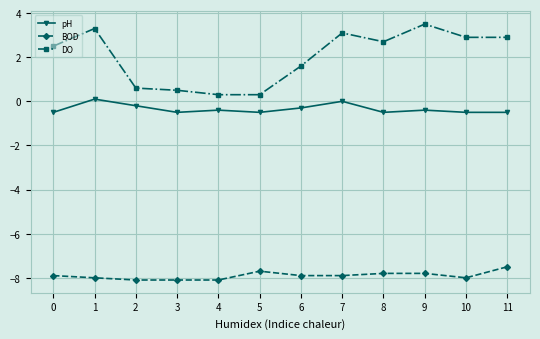

True or false: BOD and pH cross at least once.

False